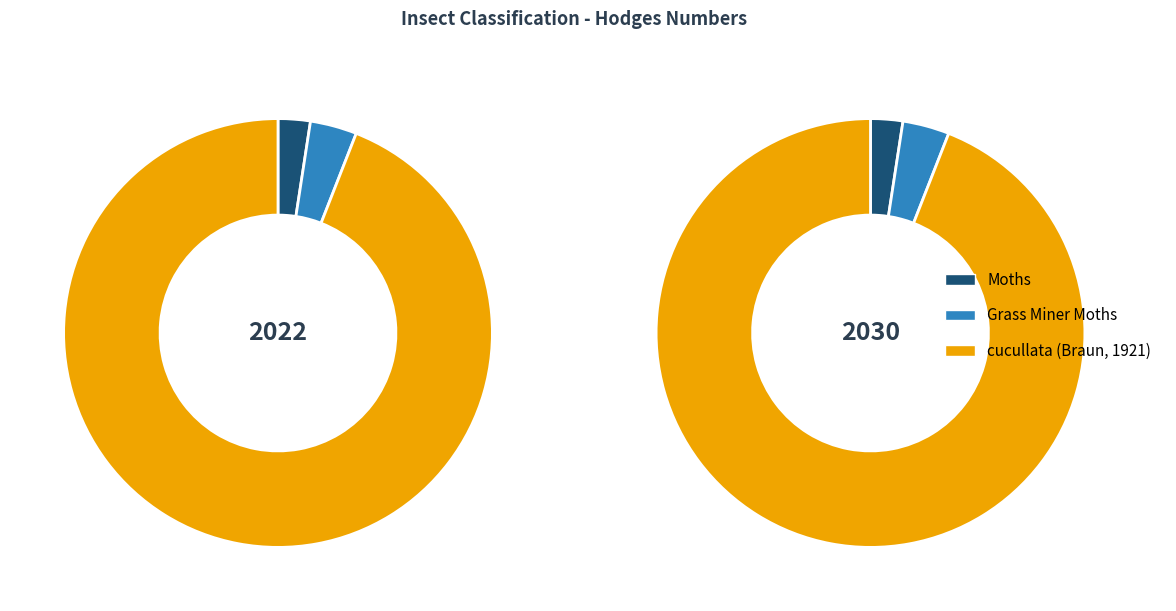

True or false: Grass Miner Moths accounts for 4% of the total.

True